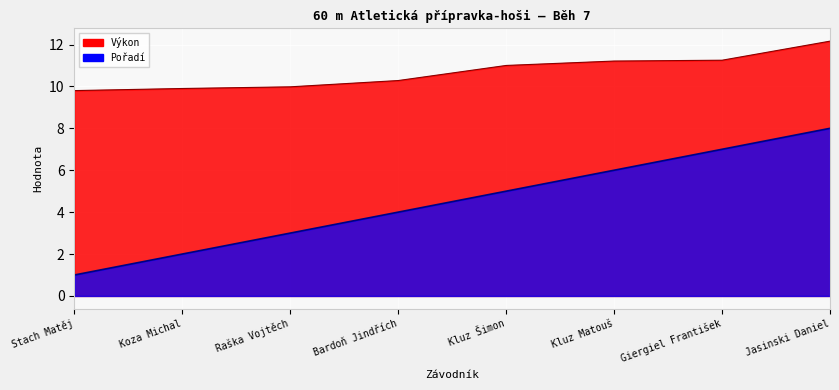

True or false: Výkon and Pořadí cross at least once.

False